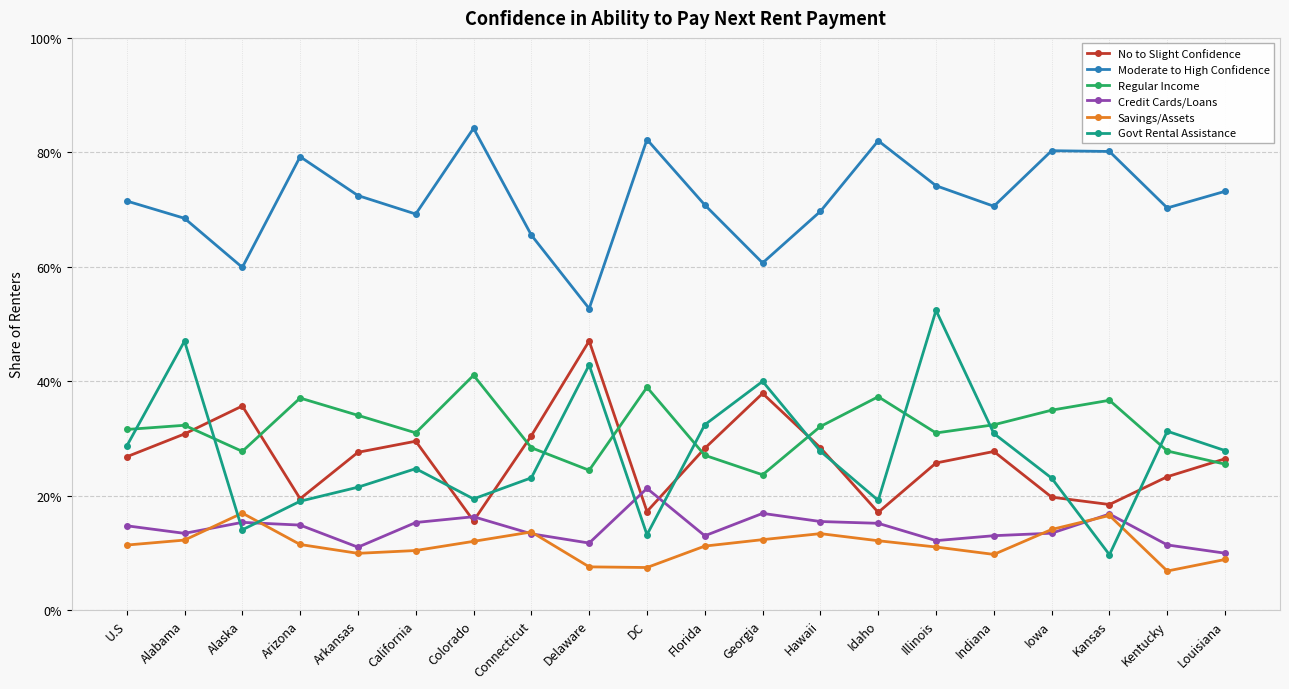

List the series in order of their peak value, highest first.

Moderate to High Confidence, Govt Rental Assistance, No to Slight Confidence, Regular Income, Credit Cards/Loans, Savings/Assets